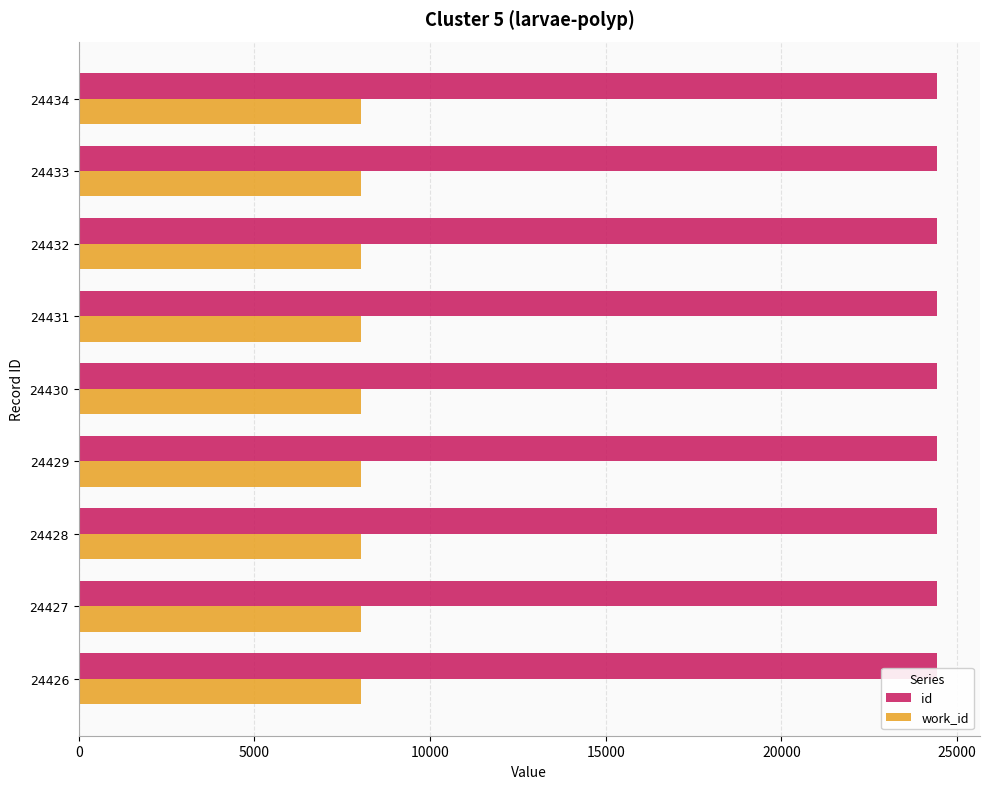

What is the minimum value for work_id?

8024